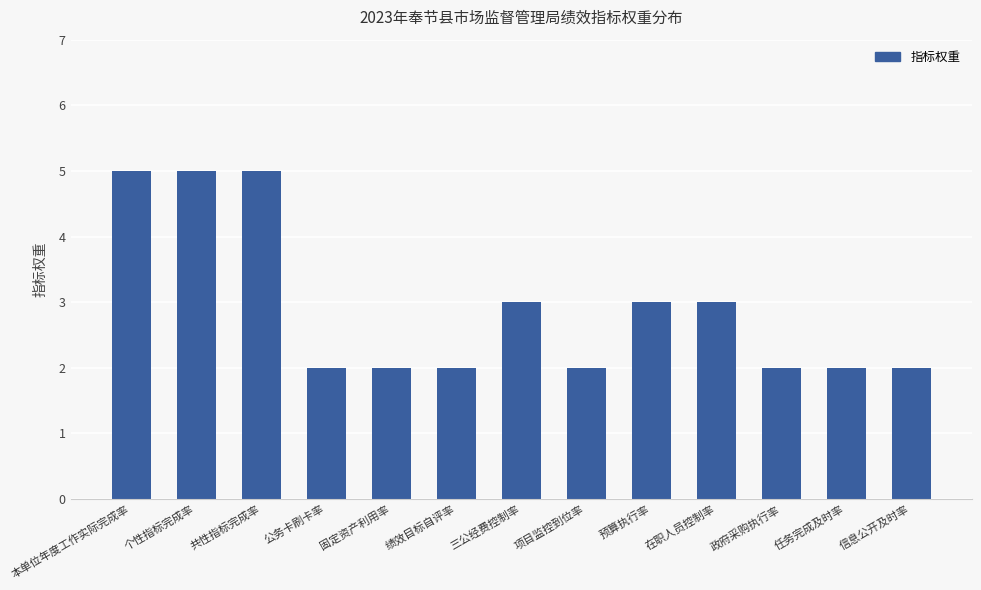

The value at 绩效目标自评率 is 2. True or false?

True